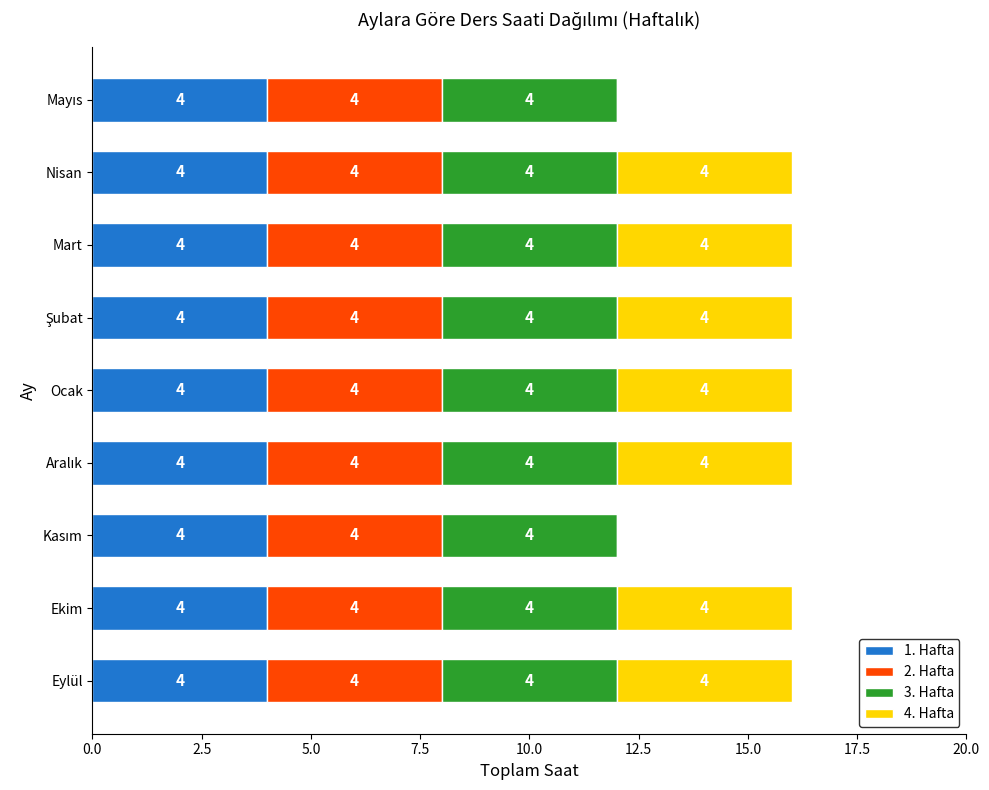

How many distinct data groups are displayed?

4